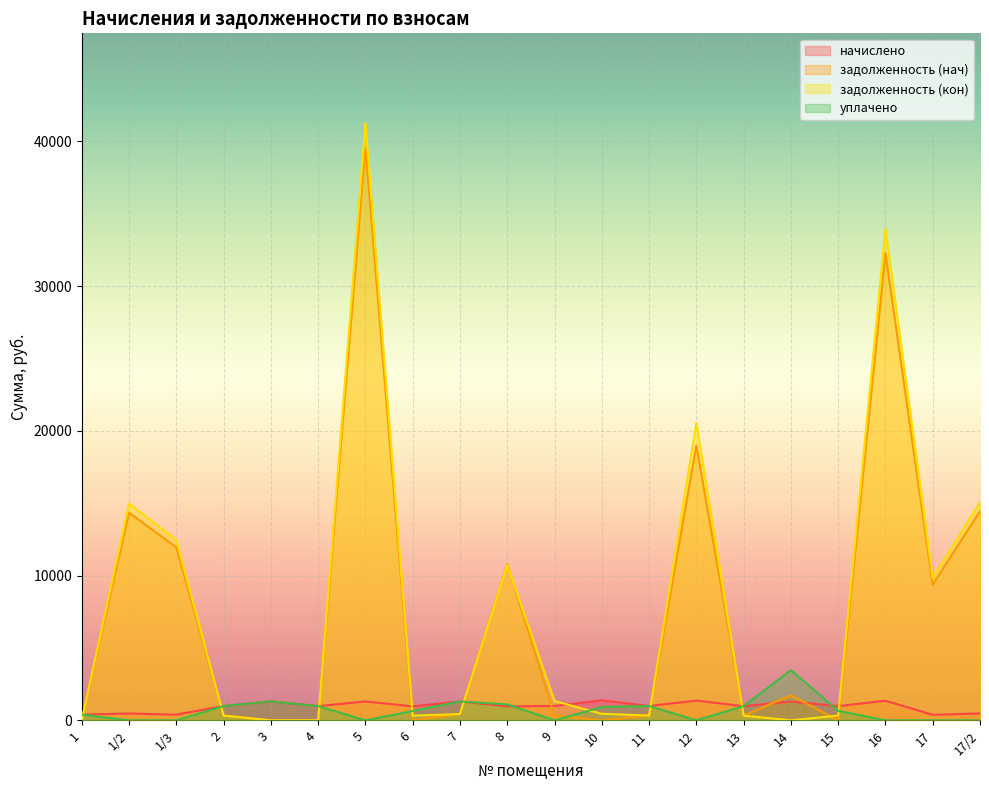

What is the sum of the начислено values at 1/3 and 15?

1375.9